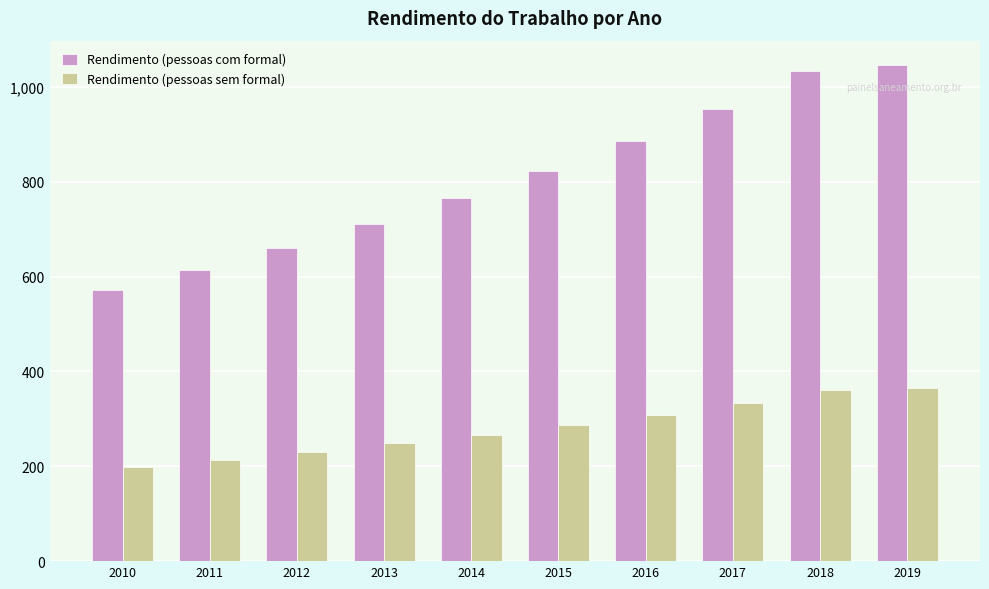

Count the number of categories in the chart.

10